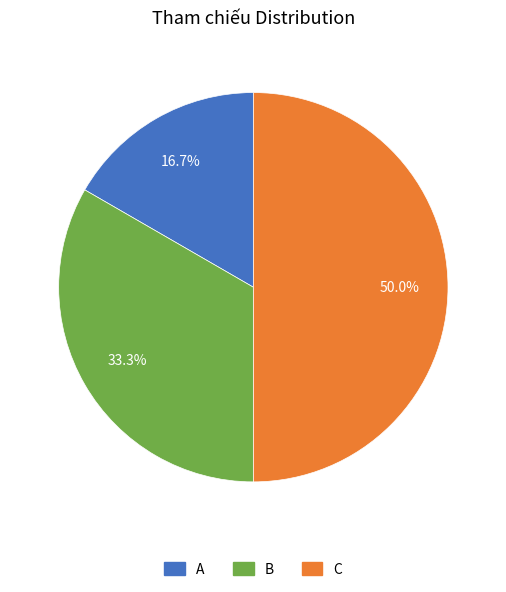

The A slice represents 17% of the pie. True or false?

True